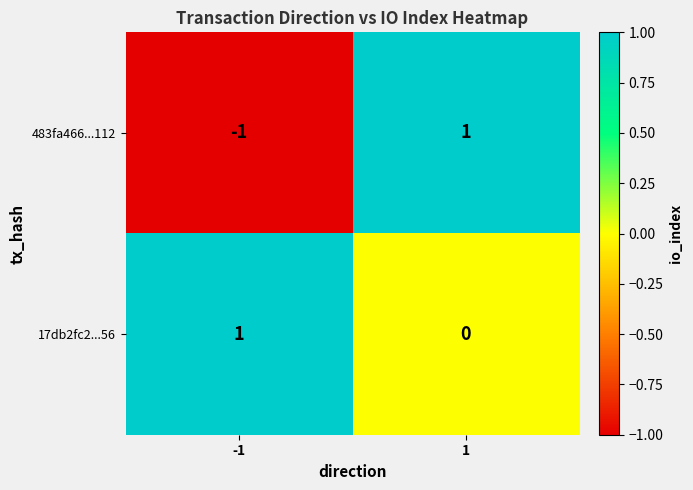

At 1, list the series in order from largest to smallest.

483fa466...112, 17db2fc2...56